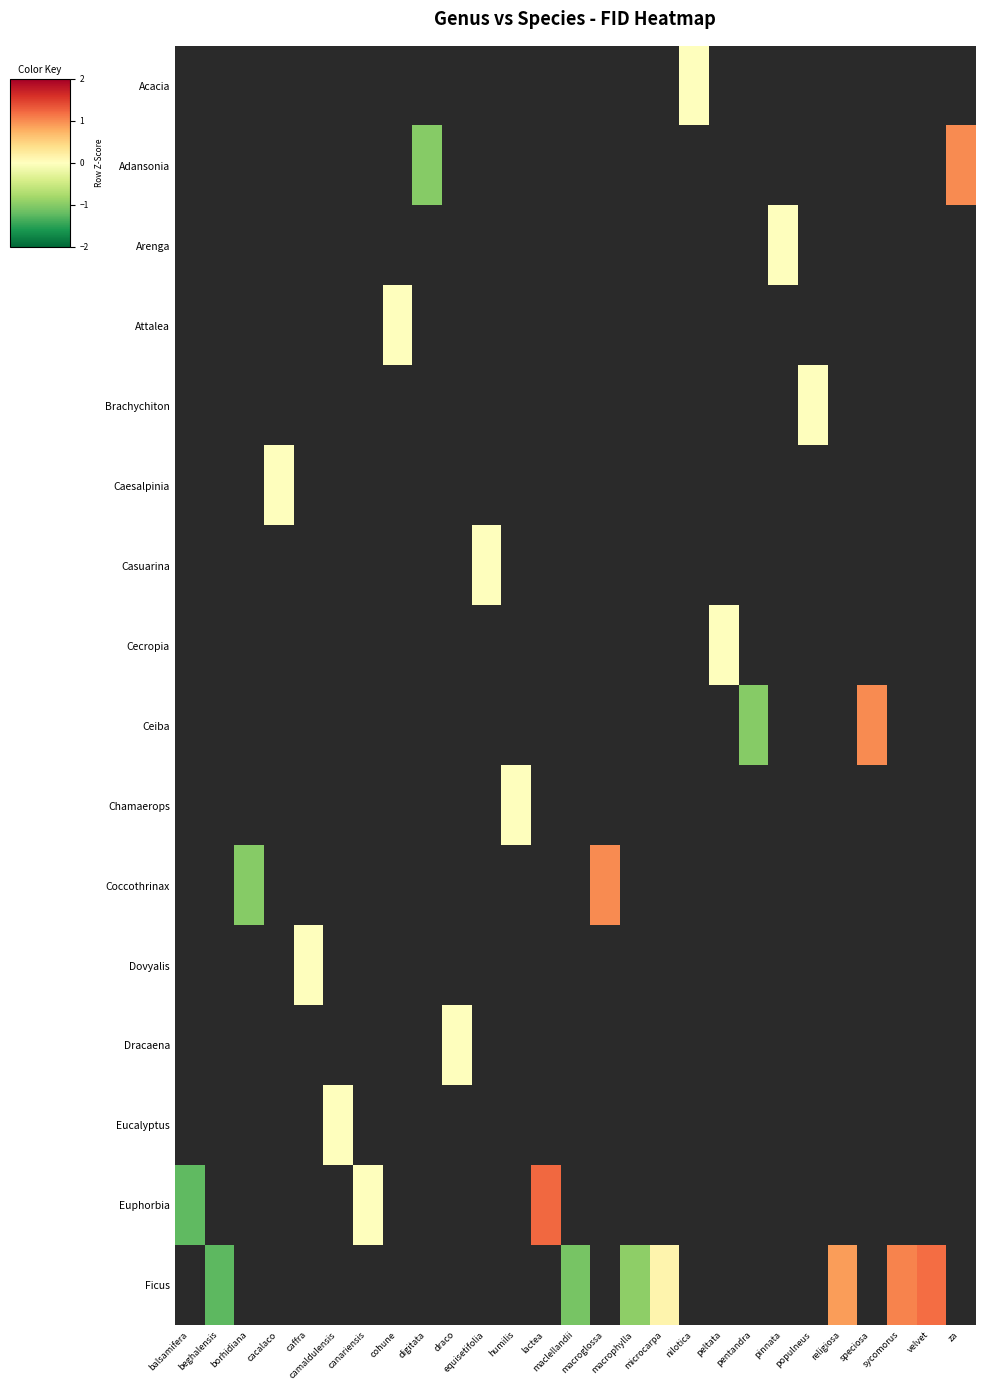

Which category has the highest value across all series?

lactea